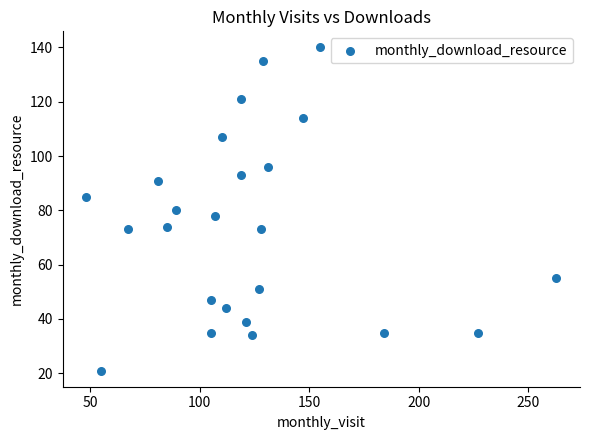

What is the range of X values (max minus min)?

215